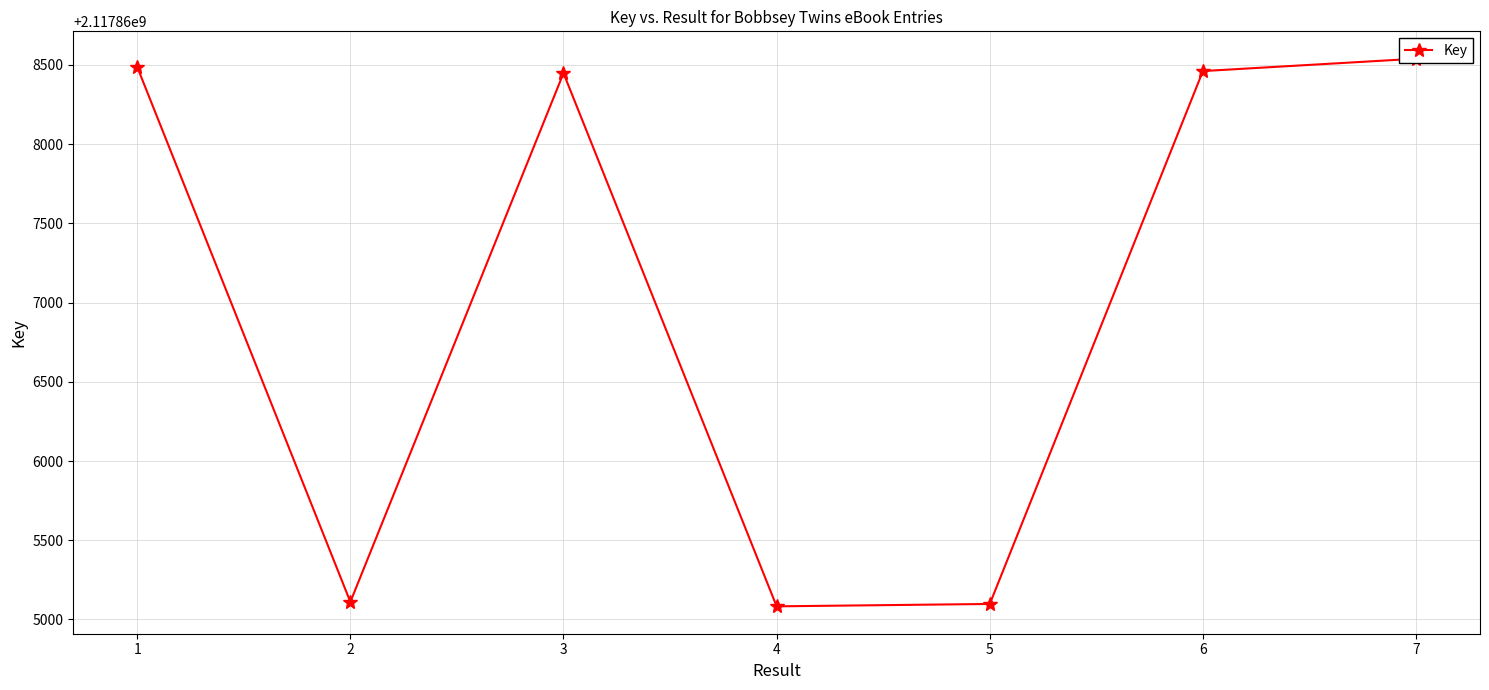

What is the difference between the values at 7 and 2?

3428